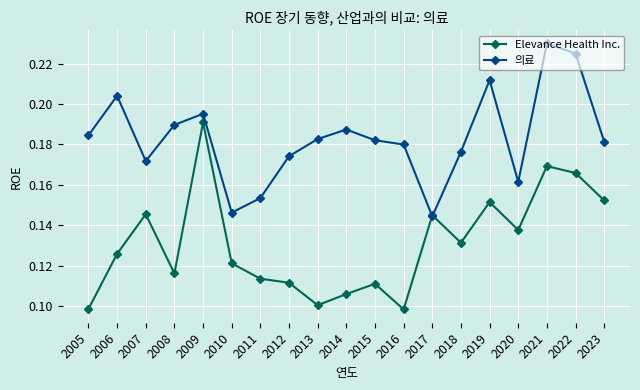

True or false: Elevance Health Inc. has more than 0 interior local peaks.

True